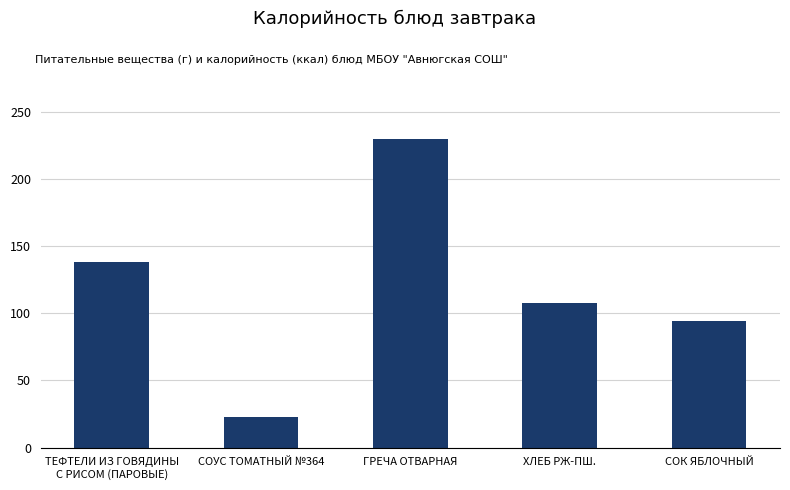

Reading left to right, transcribe all the data shown in this chart.

ТЕФТЕЛИ ИЗ ГОВЯДИНЫ
С РИСОМ (ПАРОВЫЕ)=138	СОУС ТОМАТНЫЙ №364=23	ГРЕЧА ОТВАРНАЯ=230	ХЛЕБ РЖ-ПШ.=108	СОК ЯБЛОЧНЫЙ=94